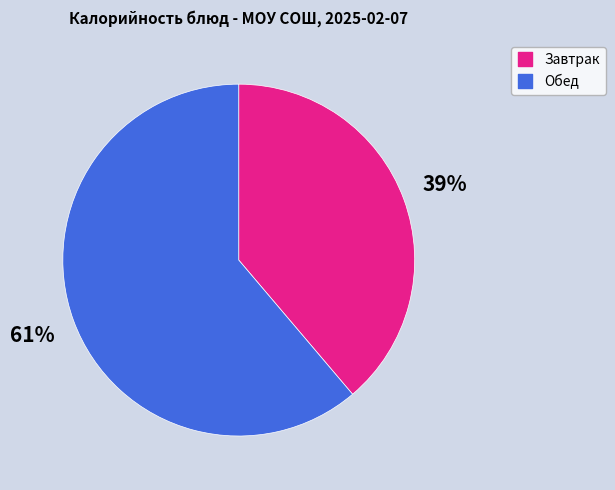

To the nearest percent, what is the average slice percentage?

50%